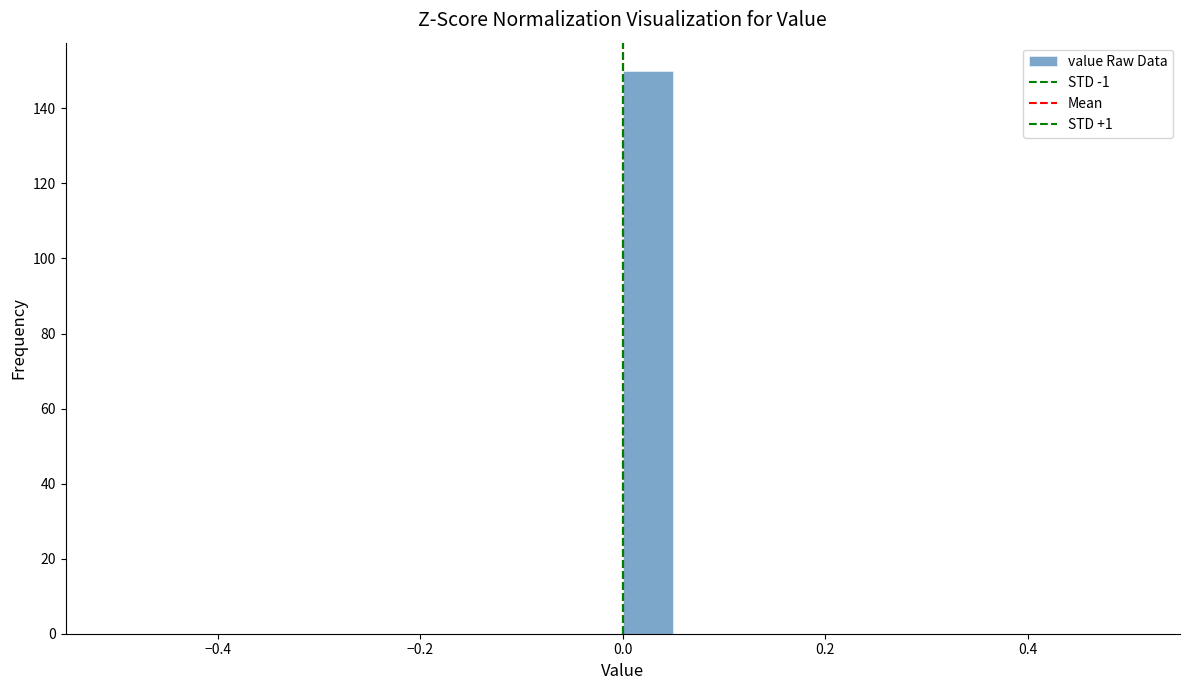

Read against the x-axis, roughly where is the centre of the tallest bar?

0.02